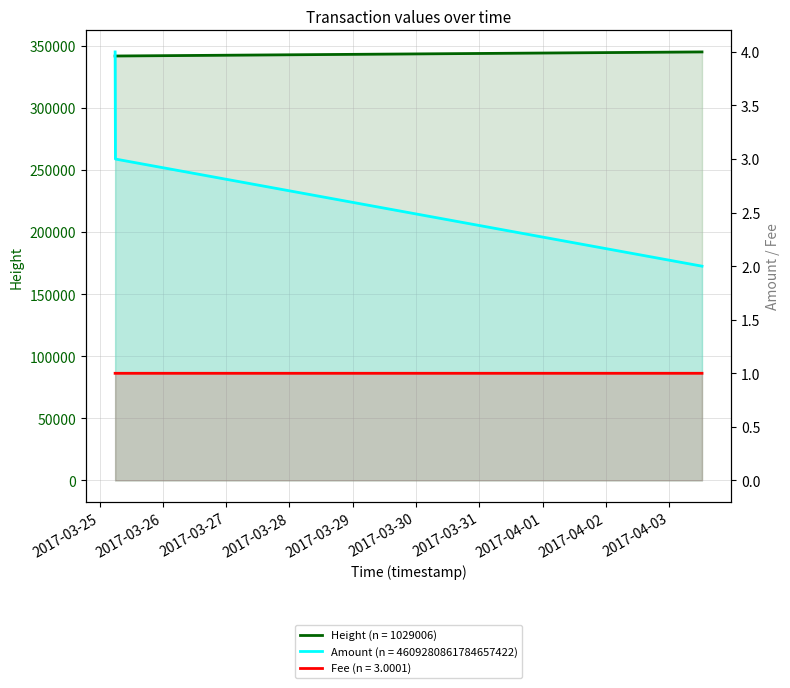

What is the label of the 1st point from the right?

2017-04-03 12:29:42